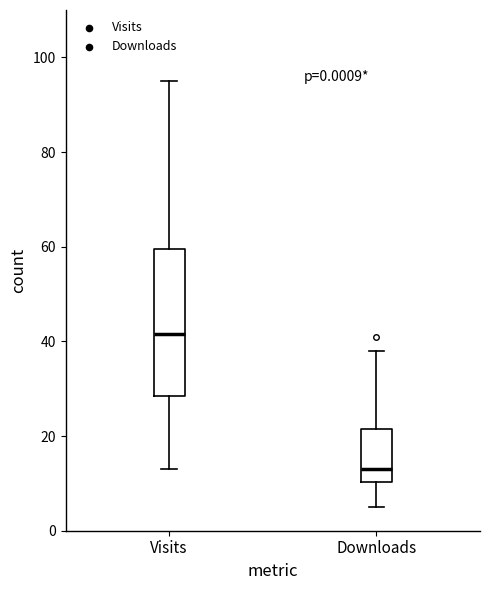

Reading left to right, read every box against the y-axis: the position of its median line, the range the box covers, and the ends of its whiskers. The values are not printed on the chart, so give them approximately, as read against the axis.

Visits: median 42, box 28 to 60, whiskers 14 to 96
Downloads: median 14, box 10 to 22, whiskers 6 to 38